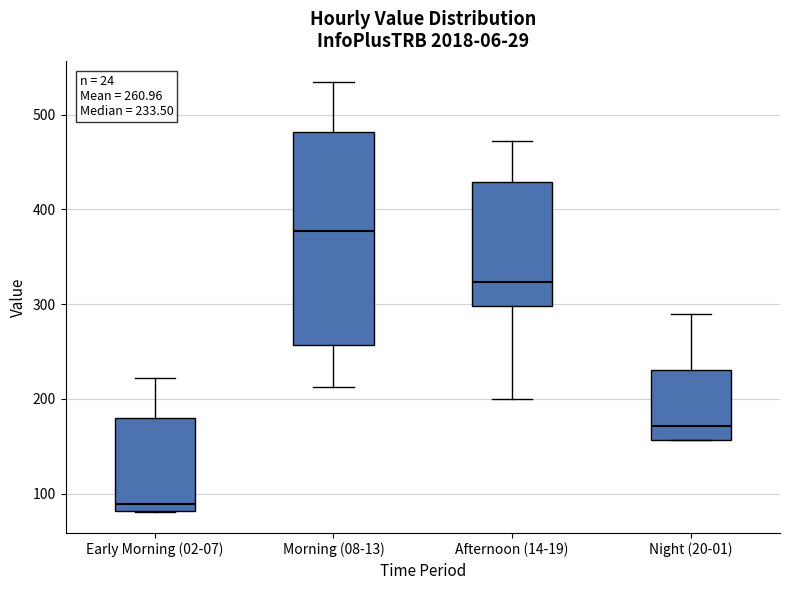

Which box is the tallest, from its lower edge to its upper edge?

Morning (08-13)